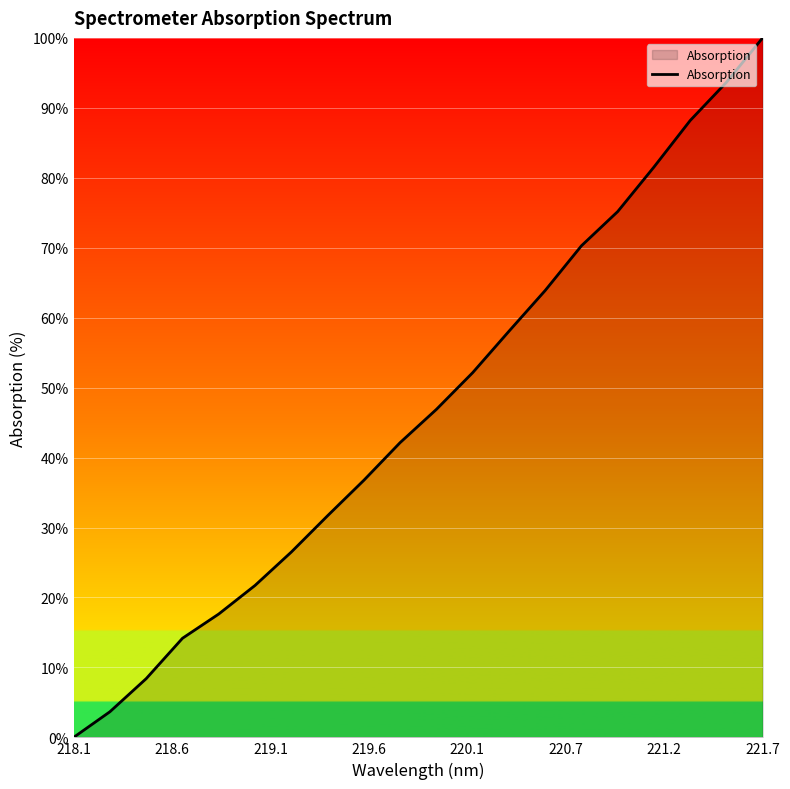

What is the difference between the maximum and minimum values?

100.0